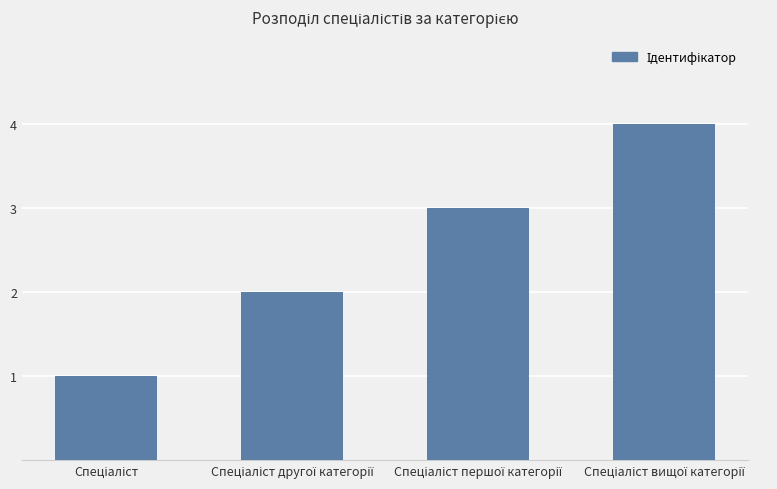

What is the maximum value shown in the chart?

4